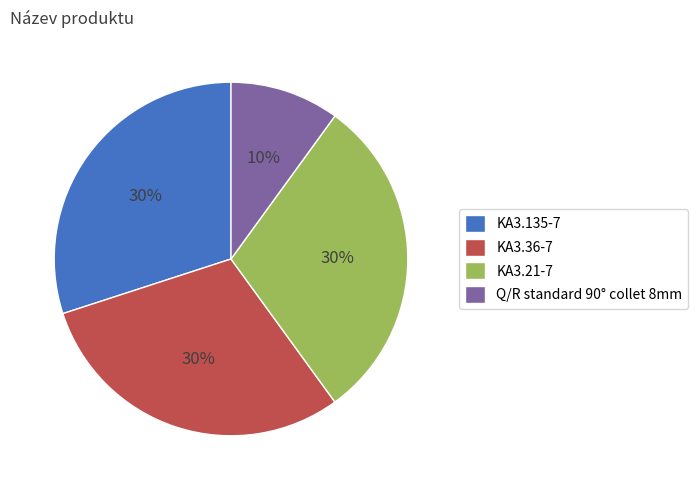

Is the sum of Q/R standard 90° collet 8mm and KA3.135-7 greater than half?

No